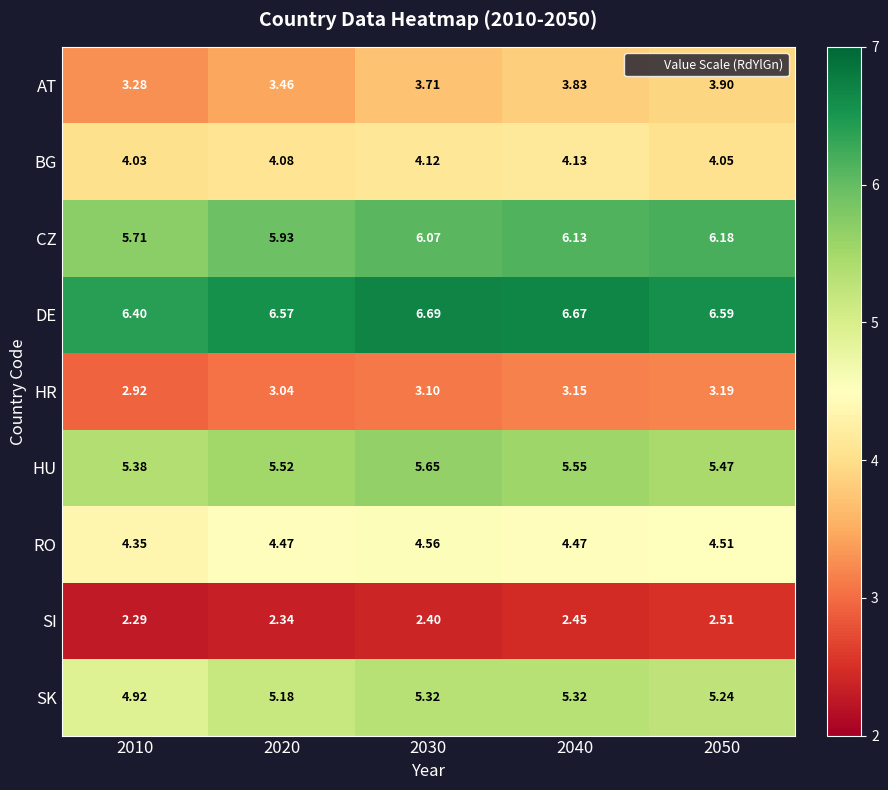

At how many categories does at least one series exceed 3?

5